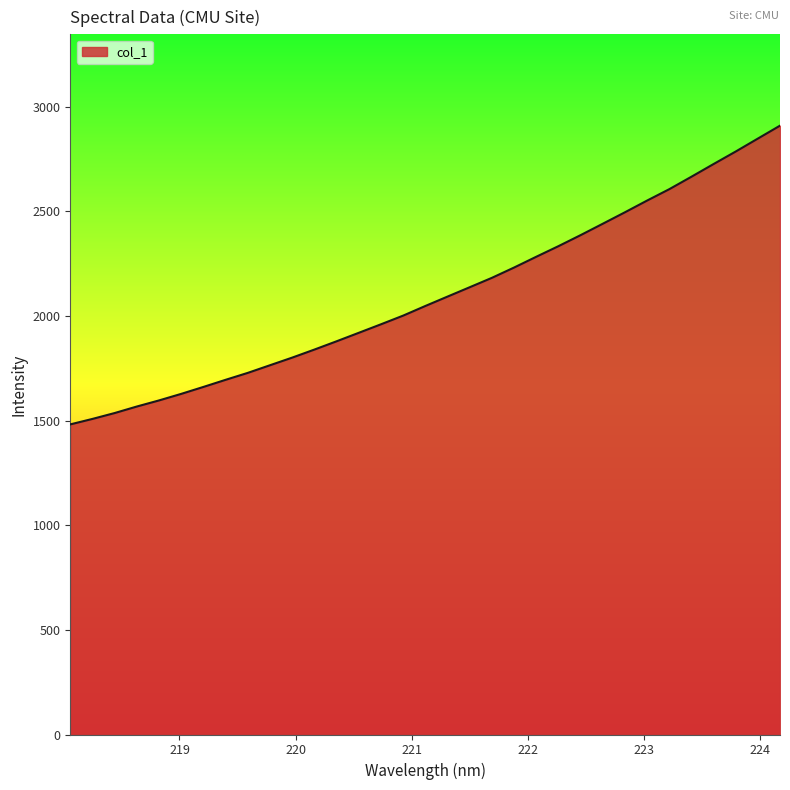

How many categories are shown in the chart?

33